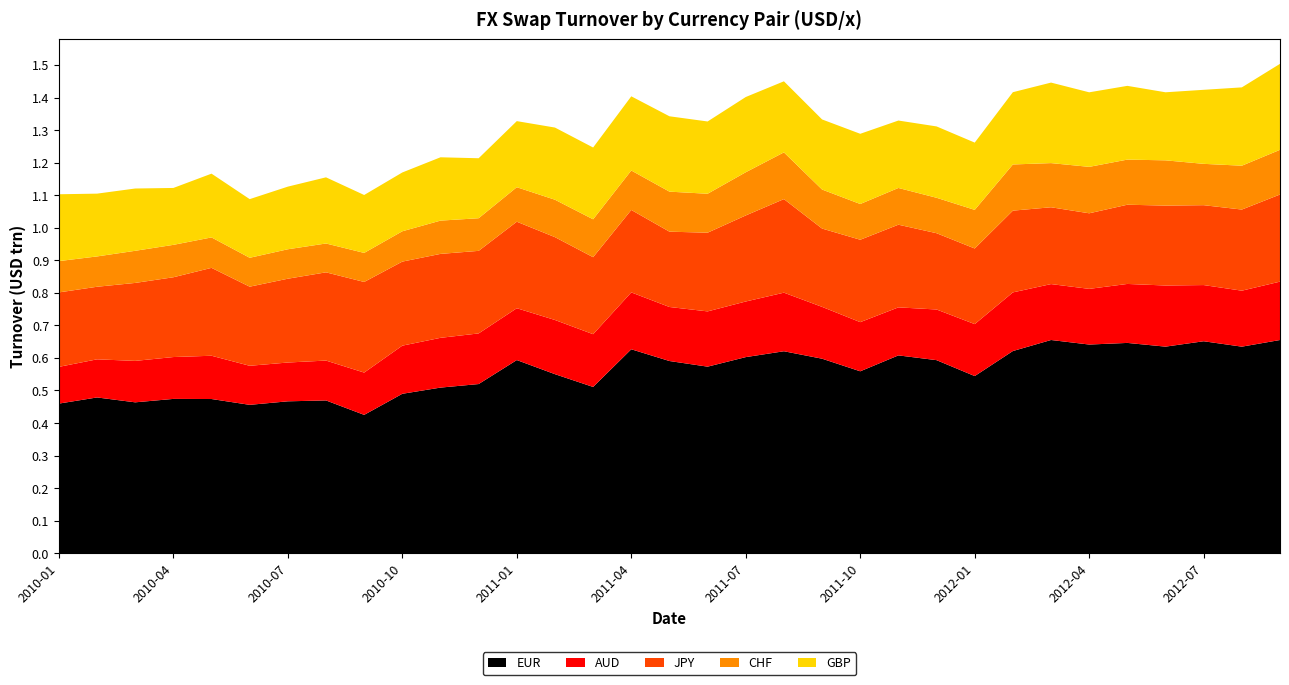

Reading left to right, transcribe all the data shown in this chart.

EUR: 2010-01=0.5	2010-02=0.5	2010-03=0.5	2010-04=0.5	2010-05=0.5	2010-06=0.5	2010-07=0.5	2010-08=0.5	2010-09=0.4	2010-10=0.5	2010-11=0.5	2010-12=0.5	2011-01=0.6	2011-02=0.6	2011-03=0.5	2011-04=0.6	2011-05=0.6	2011-06=0.6	2011-07=0.6	2011-08=0.6	2011-09=0.6	2011-10=0.6	2011-11=0.6	2011-12=0.6	2012-01=0.5	2012-02=0.6	2012-03=0.7	2012-04=0.6	2012-05=0.6	2012-06=0.6	2012-07=0.7	2012-08=0.6	2012-09=0.7
AUD: 2010-01=0.1	2010-02=0.1	2010-03=0.1	2010-04=0.1	2010-05=0.1	2010-06=0.1	2010-07=0.1	2010-08=0.1	2010-09=0.1	2010-10=0.1	2010-11=0.2	2010-12=0.2	2011-01=0.2	2011-02=0.2	2011-03=0.2	2011-04=0.2	2011-05=0.2	2011-06=0.2	2011-07=0.2	2011-08=0.2	2011-09=0.2	2011-10=0.2	2011-11=0.1	2011-12=0.2	2012-01=0.2	2012-02=0.2	2012-03=0.2	2012-04=0.2	2012-05=0.2	2012-06=0.2	2012-07=0.2	2012-08=0.2	2012-09=0.2
JPY: 2010-01=0.2	2010-02=0.2	2010-03=0.2	2010-04=0.2	2010-05=0.3	2010-06=0.2	2010-07=0.3	2010-08=0.3	2010-09=0.3	2010-10=0.3	2010-11=0.3	2010-12=0.3	2011-01=0.3	2011-02=0.3	2011-03=0.2	2011-04=0.3	2011-05=0.2	2011-06=0.2	2011-07=0.3	2011-08=0.3	2011-09=0.2	2011-10=0.3	2011-11=0.3	2011-12=0.2	2012-01=0.2	2012-02=0.3	2012-03=0.2	2012-04=0.2	2012-05=0.2	2012-06=0.2	2012-07=0.2	2012-08=0.2	2012-09=0.3
CHF: 2010-01=0.1	2010-02=0.1	2010-03=0.1	2010-04=0.1	2010-05=0.1	2010-06=0.1	2010-07=0.1	2010-08=0.1	2010-09=0.1	2010-10=0.1	2010-11=0.1	2010-12=0.1	2011-01=0.1	2011-02=0.1	2011-03=0.1	2011-04=0.1	2011-05=0.1	2011-06=0.1	2011-07=0.1	2011-08=0.1	2011-09=0.1	2011-10=0.1	2011-11=0.1	2011-12=0.1	2012-01=0.1	2012-02=0.1	2012-03=0.1	2012-04=0.1	2012-05=0.1	2012-06=0.1	2012-07=0.1	2012-08=0.1	2012-09=0.1
GBP: 2010-01=0.2	2010-02=0.2	2010-03=0.2	2010-04=0.2	2010-05=0.2	2010-06=0.2	2010-07=0.2	2010-08=0.2	2010-09=0.2	2010-10=0.2	2010-11=0.2	2010-12=0.2	2011-01=0.2	2011-02=0.2	2011-03=0.2	2011-04=0.2	2011-05=0.2	2011-06=0.2	2011-07=0.2	2011-08=0.2	2011-09=0.2	2011-10=0.2	2011-11=0.2	2011-12=0.2	2012-01=0.2	2012-02=0.2	2012-03=0.2	2012-04=0.2	2012-05=0.2	2012-06=0.2	2012-07=0.2	2012-08=0.2	2012-09=0.3